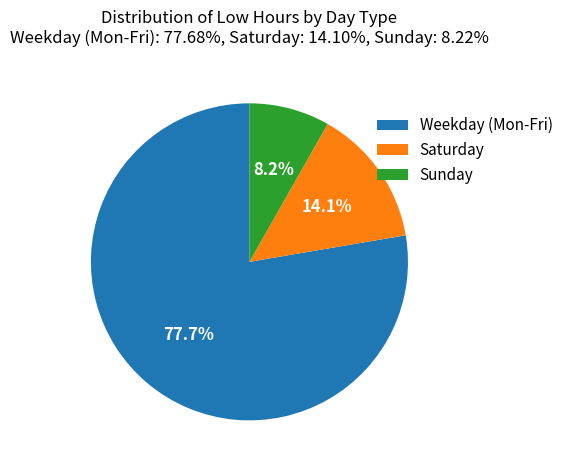

Is the sum of Sunday and Weekday (Mon-Fri) greater than half?

Yes